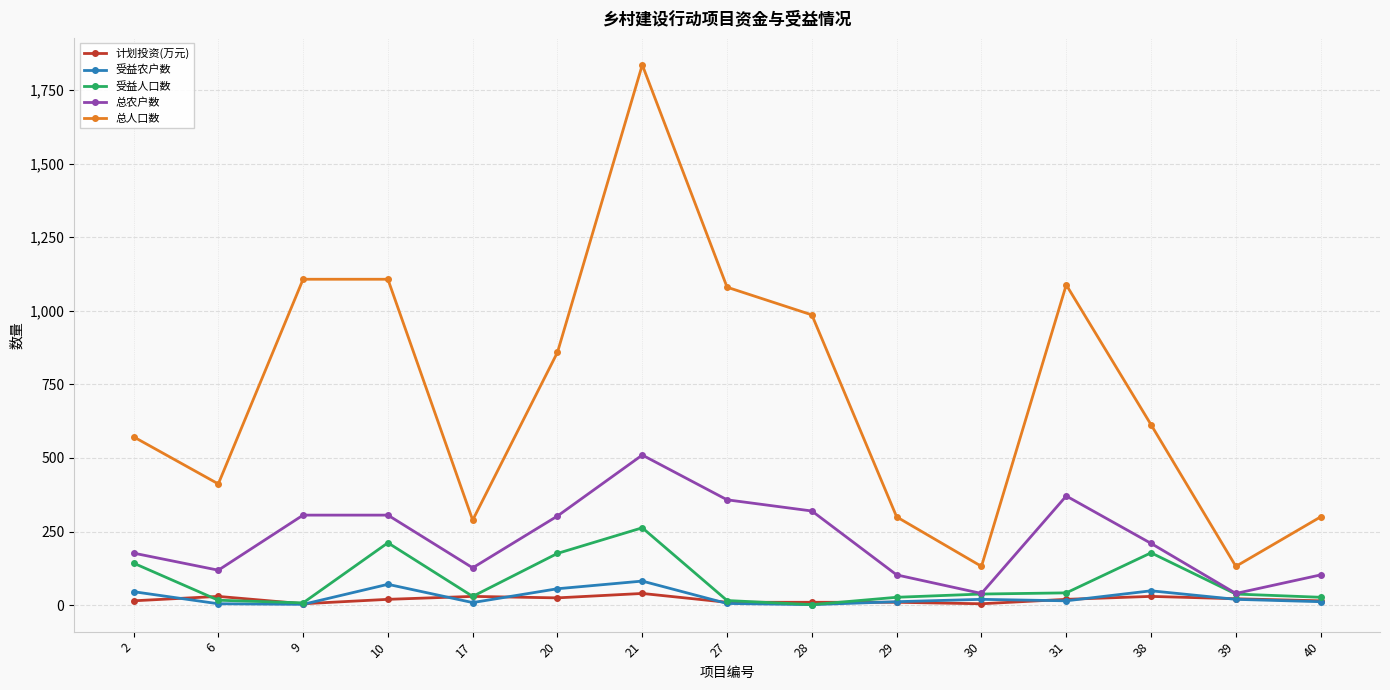

The value of 总人口数 at 31 is 1088. True or false?

True